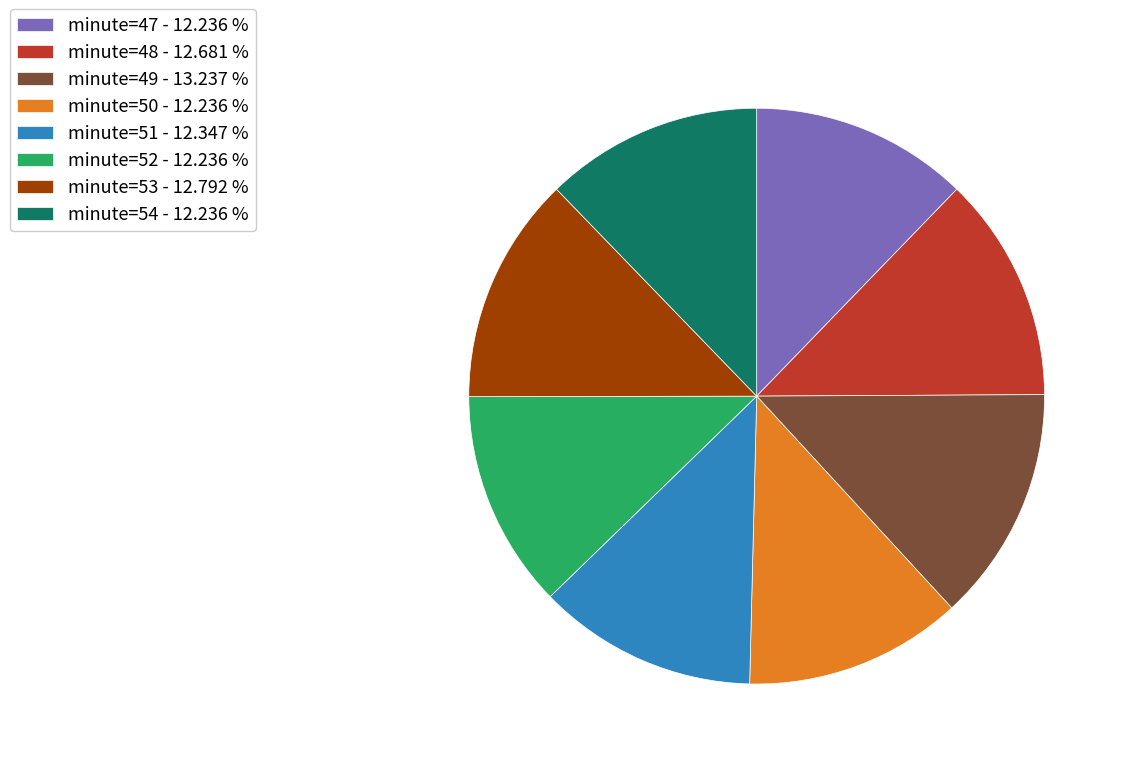

Does any single category account for the majority?

No